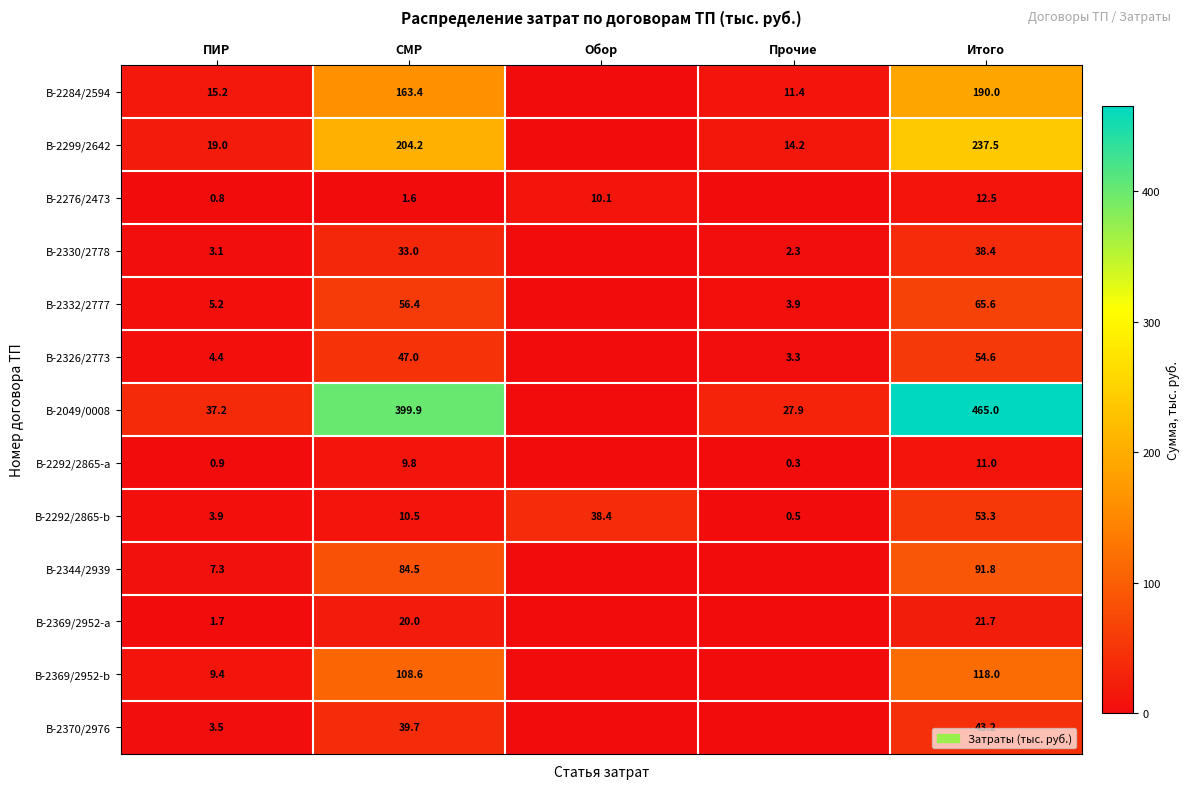

What is the difference between the highest and lowest values at Итого?

454.0